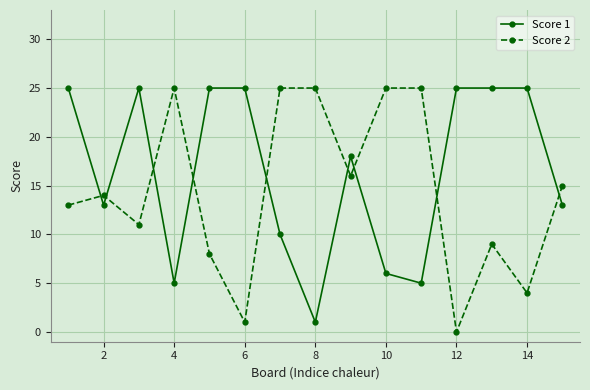

Which series ends up on top after the final intersection of Score 2 and Score 1?

Score 2